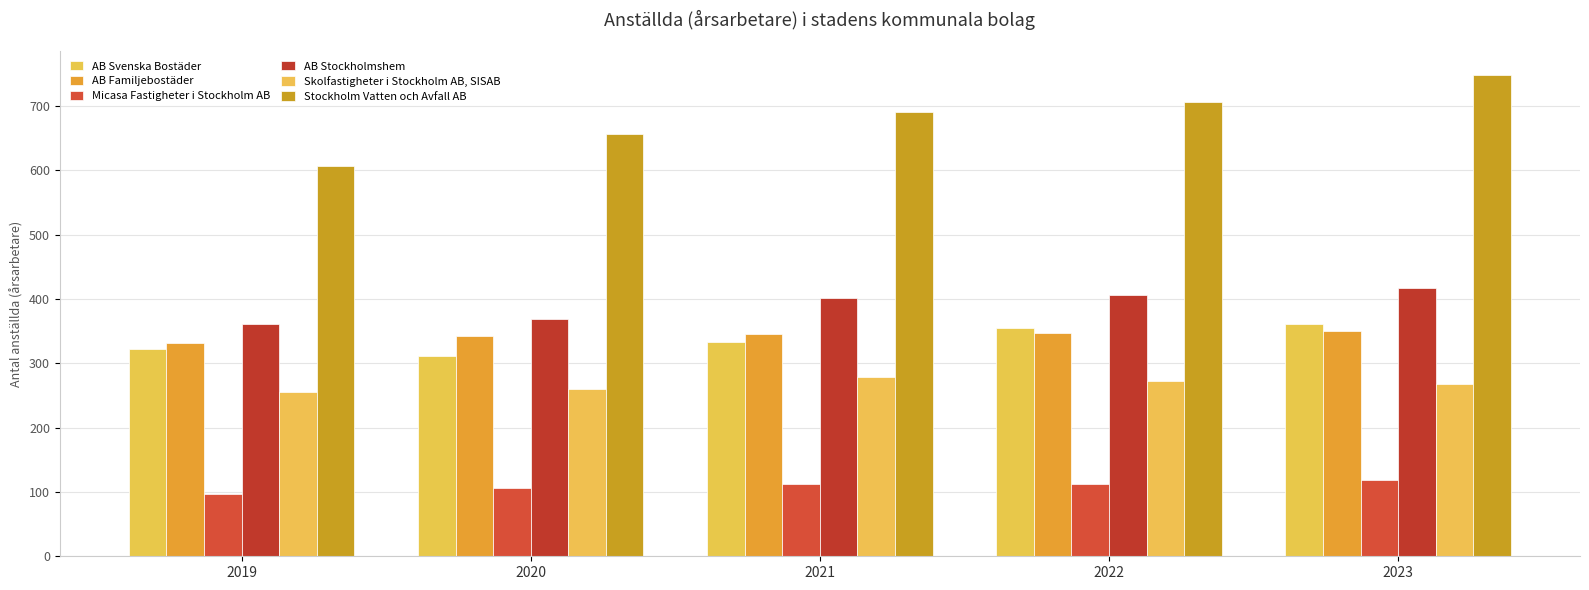

List the series in order of their peak value, lowest first.

Micasa Fastigheter i Stockholm AB, Skolfastigheter i Stockholm AB, SISAB, AB Familjebostäder, AB Svenska Bostäder, AB Stockholmshem, Stockholm Vatten och Avfall AB